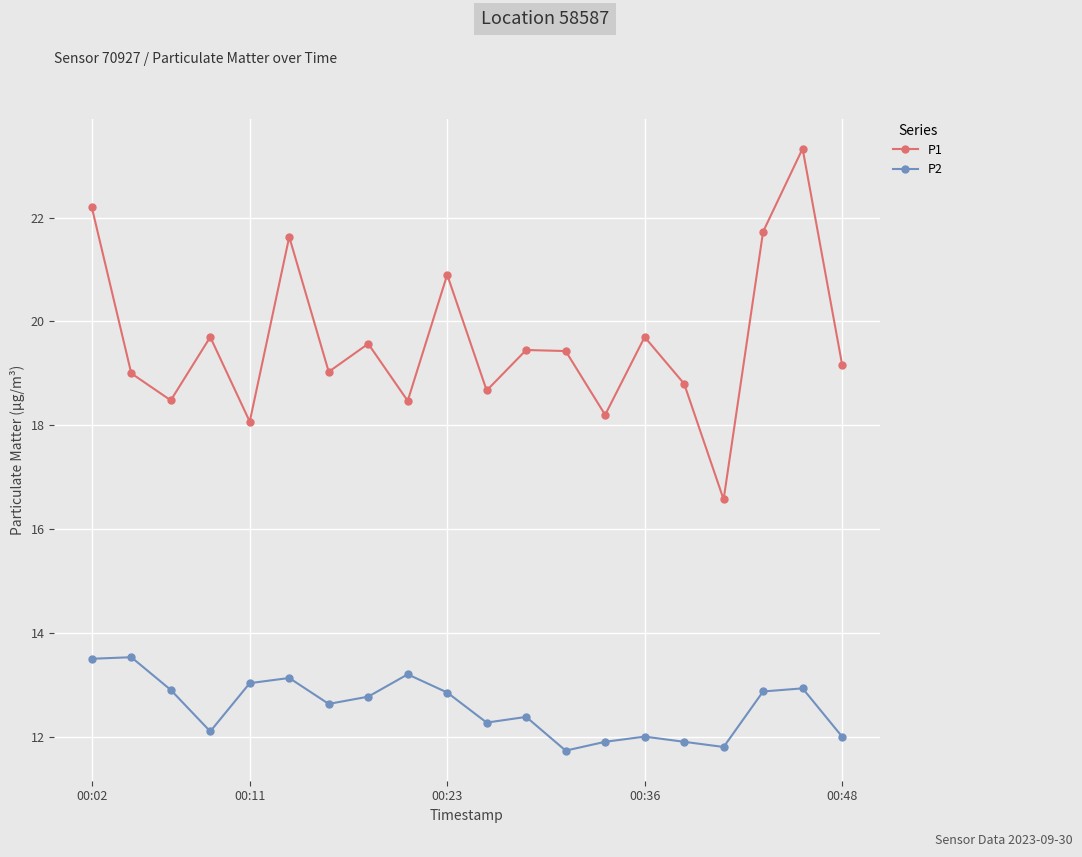

Which series has the largest range (max minus min)?

P1